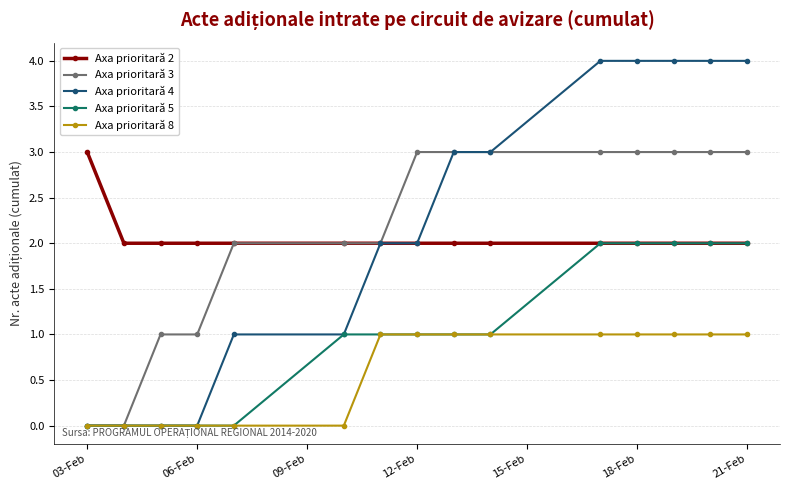

True or false: Axa prioritară 2 and Axa prioritară 8 intersect in this chart.

False